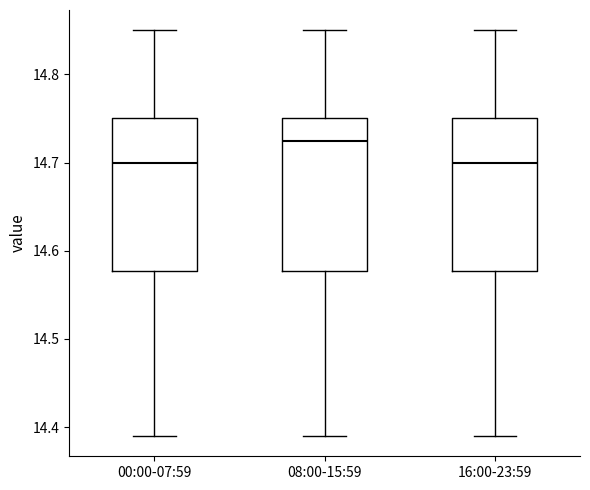

Reading left to right, read every box against the y-axis: the position of its median line, the range the box covers, and the ends of its whiskers. The values are not printed on the chart, so give them approximately, as read against the axis.

00:00-07:59: median 14.70, box 14.58 to 14.75, whiskers 14.39 to 14.85
08:00-15:59: median 14.73, box 14.58 to 14.75, whiskers 14.39 to 14.85
16:00-23:59: median 14.70, box 14.58 to 14.75, whiskers 14.39 to 14.85